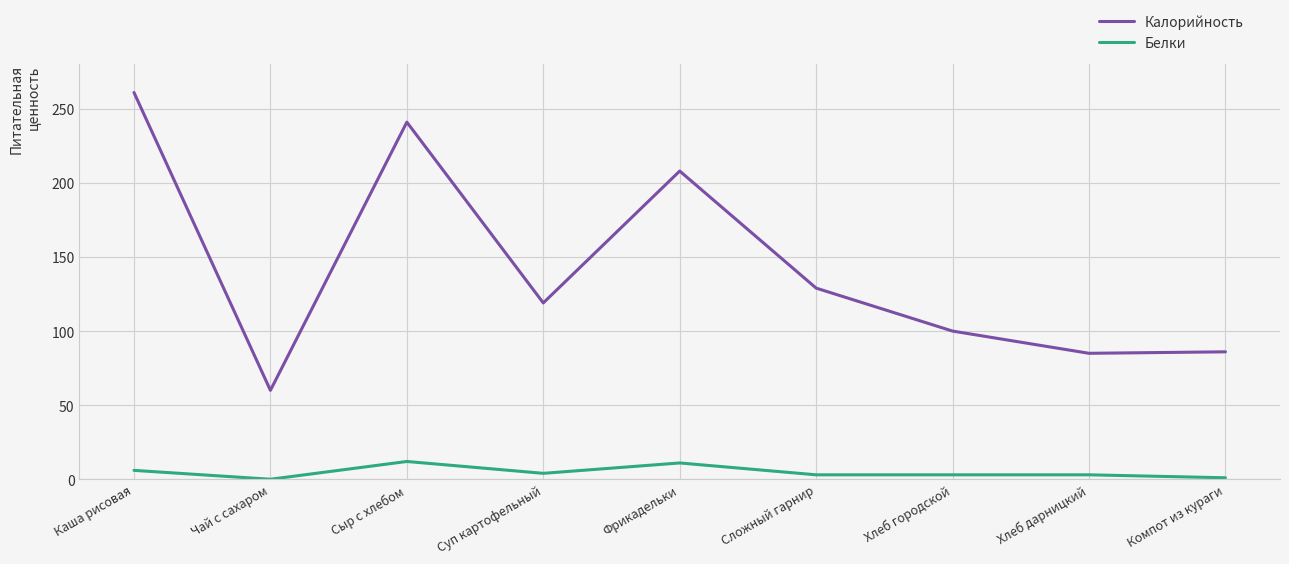

Where is the first local minimum for Калорийность?

Чай с сахаром